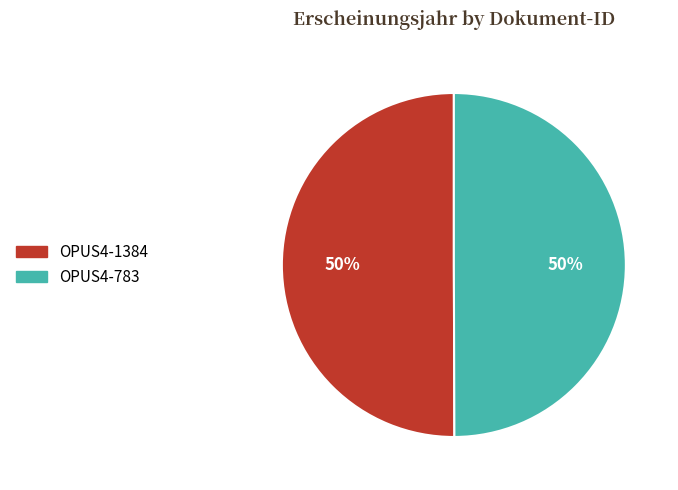

The OPUS4-1384 slice represents 50% of the pie. True or false?

True